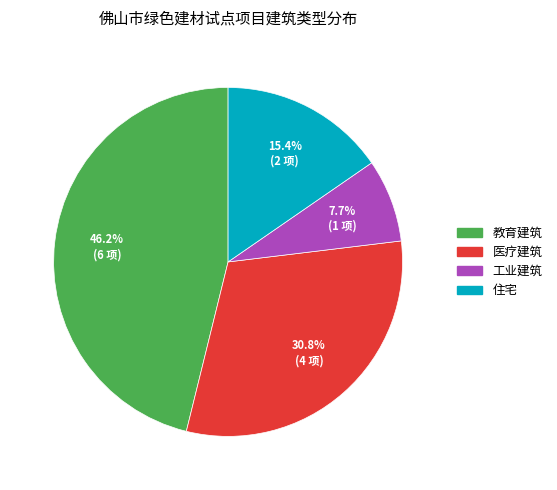

To the nearest percent, what is the average slice percentage?

25%